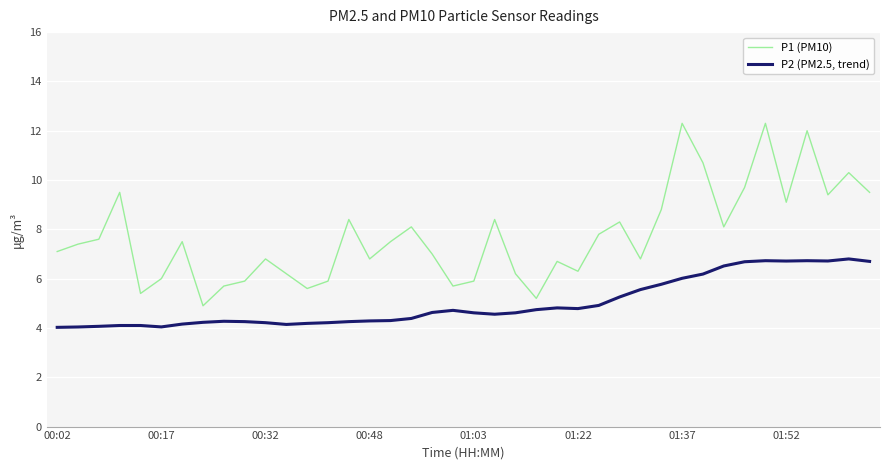

Which series has the largest total across all categories?

P1 (PM10)